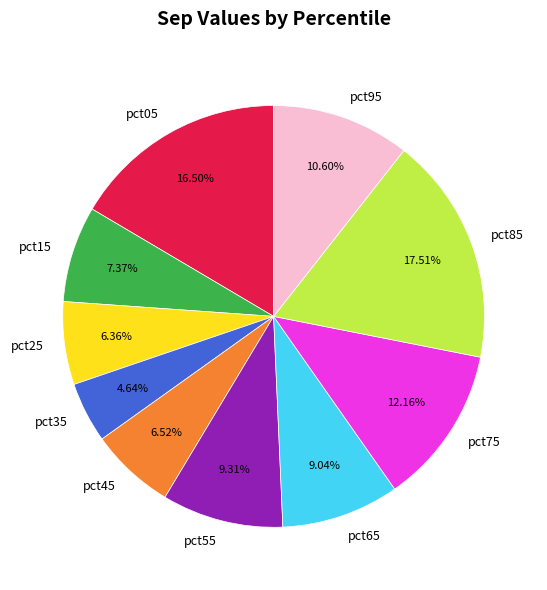

Which slice is the smallest?

pct35